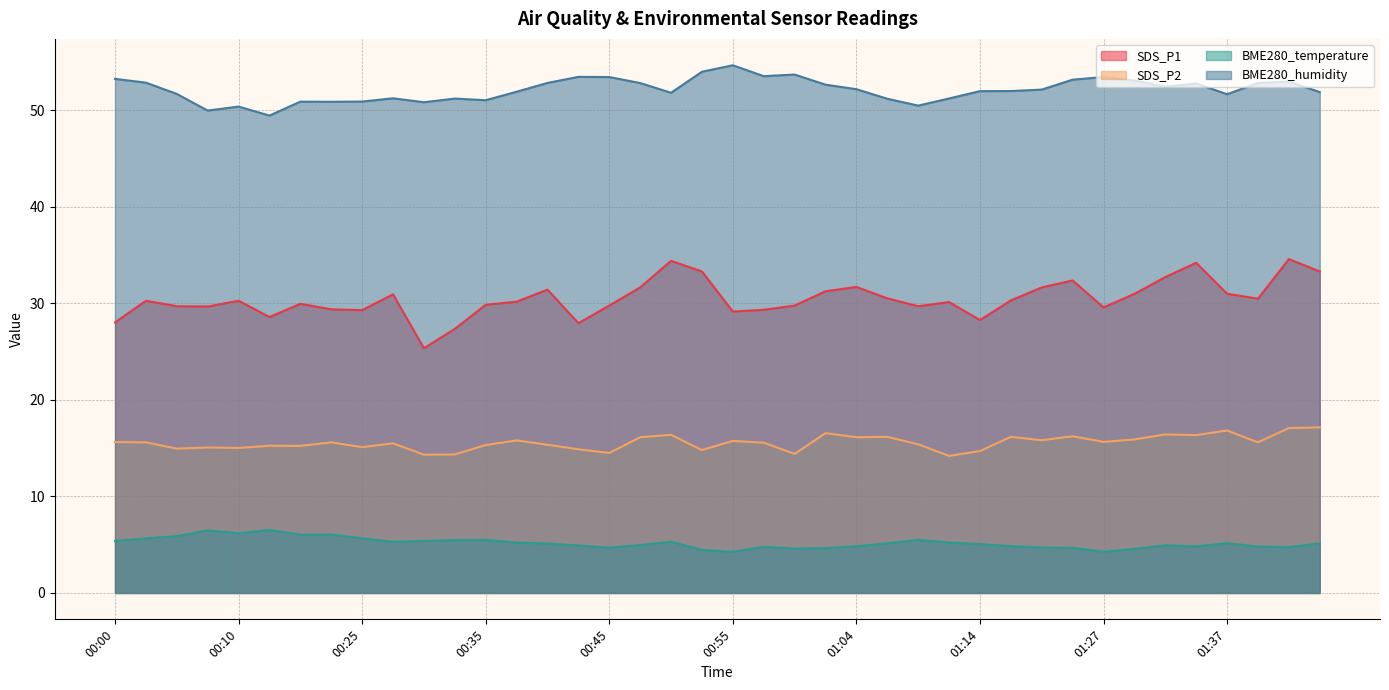

Is it true that SDS_P2 equals 14.3 at 00:30?

True